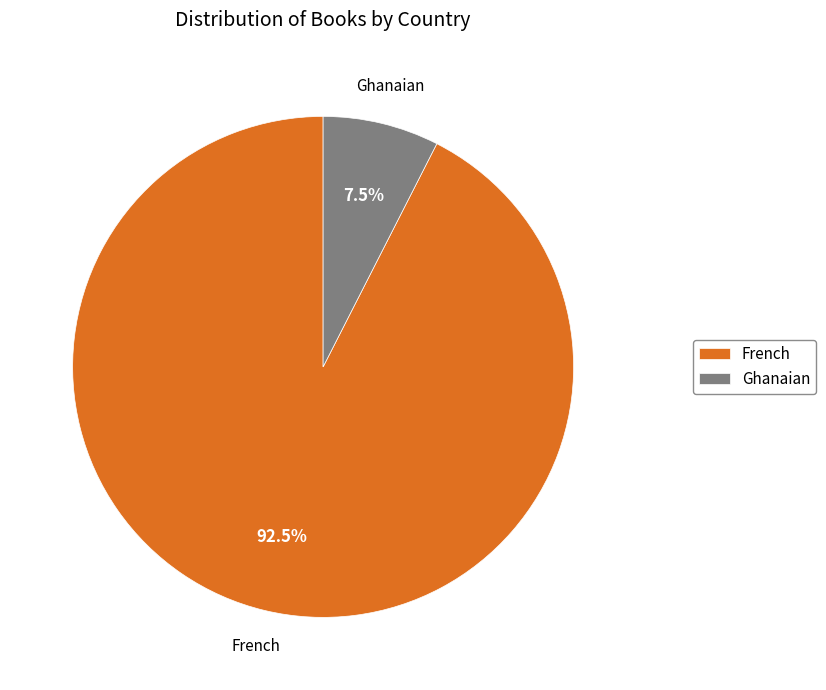

Between Ghanaian and French, which is larger?

French